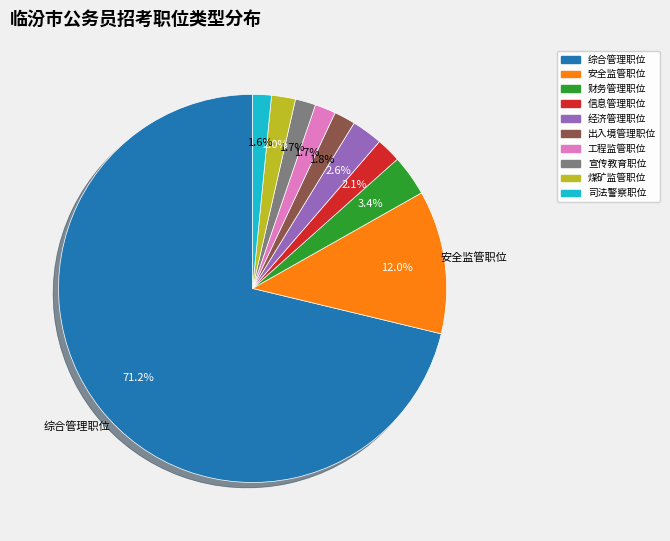

What is the largest slice in the pie chart?

综合管理职位